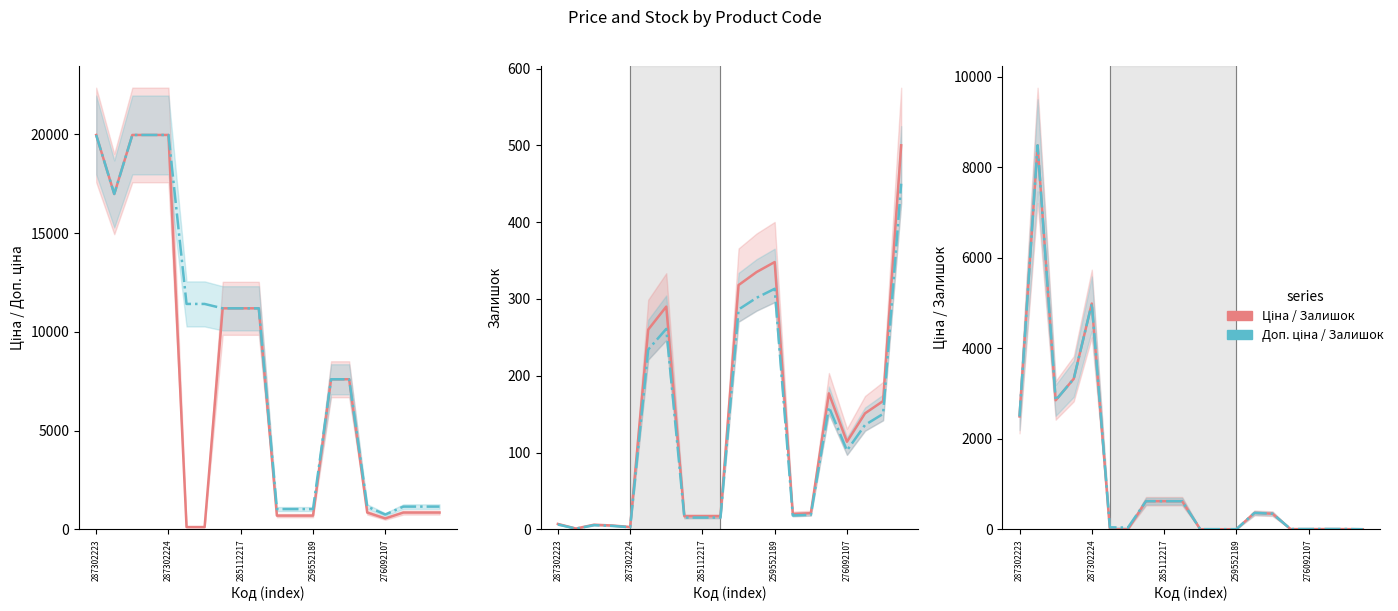

Reading left to right, transcribe all the data shown in this chart.

Ціна: 19964.2	16976.3	19964.2	19964.2	19964.2	114.1	114.1	11188.2	11188.2	11188.2	693.7	693.7	693.7	7596.5	7596.5	848.4	551.5	848.4	848.4	848.4
Доп. ціна: 19964.2	16976.3	19964.2	19964.2	19964.2	11410.0	11410.0	11188.2	11188.2	11188.2	1024.6	1024.6	1024.6	7596.5	7596.5	1149.7	747.0	1149.7	1149.7	1149.7
Залишок: 7.0	1.0	6.0	5.0	3.0	260.0	290.0	17.0	17.0	17.0	318.0	335.0	348.0	20.0	21.0	177.0	114.0	151.0	167.0	500.0
Залишок (adj.): 6.3	0.9	5.4	4.5	2.7	234.0	261.0	15.3	15.3	15.3	286.2	301.5	313.2	18.0	18.9	159.3	102.6	135.9	150.3	450.0
Ціна/Залишок: 2495.5	8488.2	2852.0	3327.4	4991.0	0.4	0.4	621.6	621.6	621.6	2.2	2.1	2.0	361.7	345.3	4.8	4.8	5.6	5.1	1.7
Доп.ціна/Залишок: 2495.5	8488.2	2852.0	3327.4	4991.0	43.7	39.2	621.6	621.6	621.6	3.2	3.0	2.9	361.7	345.3	6.5	6.5	7.6	6.8	2.3